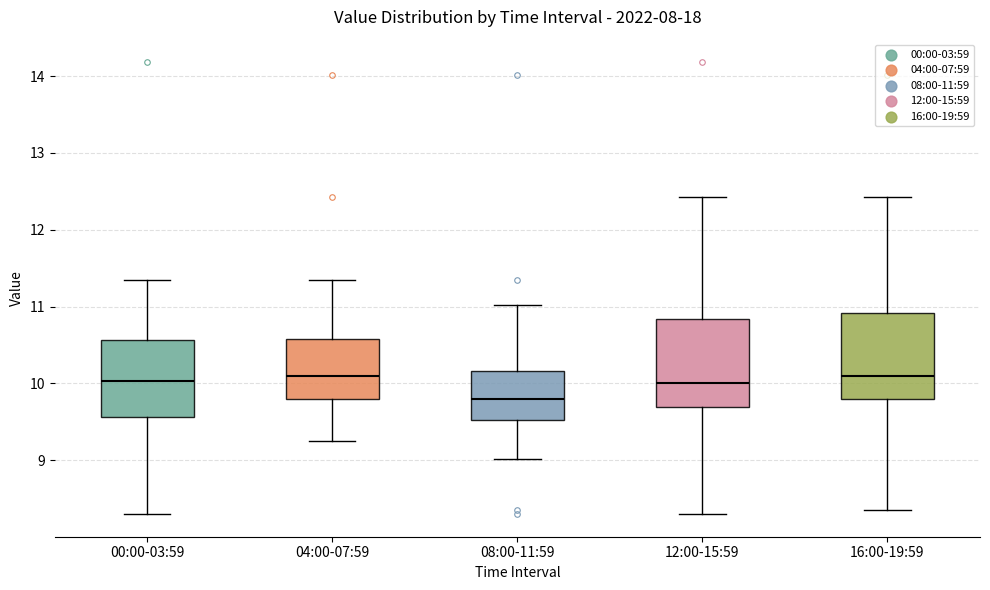

Reading left to right, read every box against the y-axis: the position of its median line, the range the box covers, and the ends of its whiskers. The values are not printed on the chart, so give them approximately, as read against the axis.

00:00-03:59: median 10.0, box 9.6 to 10.6, whiskers 8.3 to 11.4
04:00-07:59: median 10.1, box 9.8 to 10.6, whiskers 9.3 to 11.4
08:00-11:59: median 9.8, box 9.5 to 10.2, whiskers 9.0 to 11.0
12:00-15:59: median 10.0, box 9.7 to 10.8, whiskers 8.3 to 12.4
16:00-19:59: median 10.1, box 9.8 to 10.9, whiskers 8.4 to 12.4